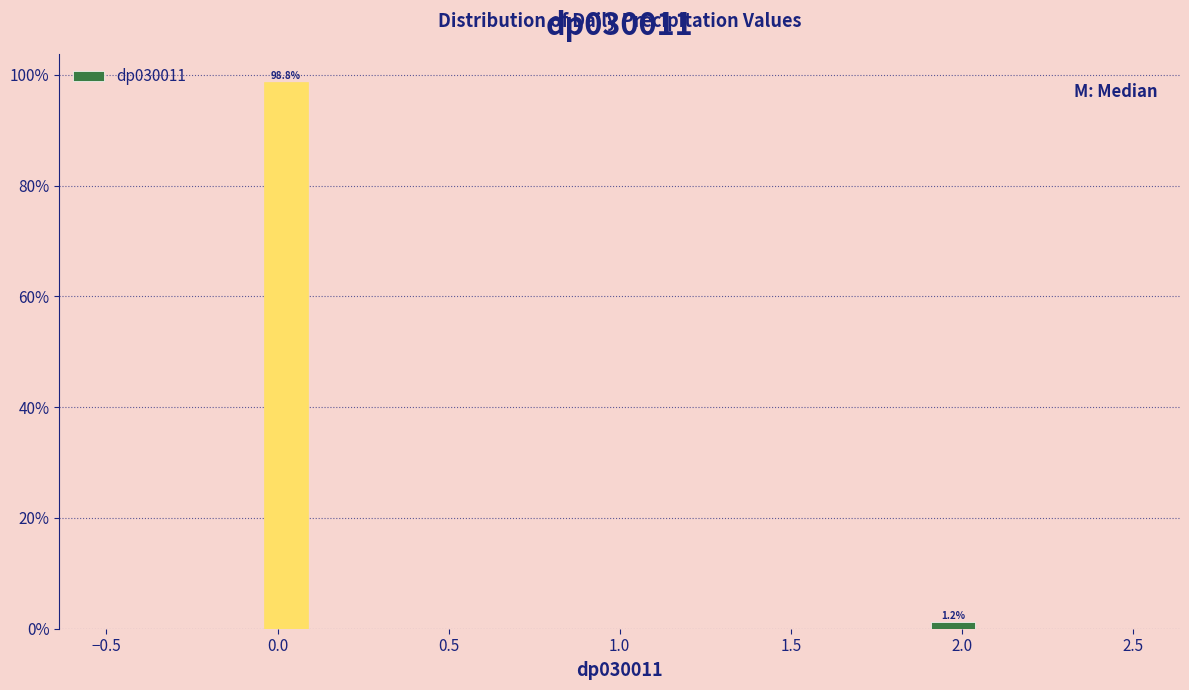

Around what value on the x-axis is the tallest bar? Give the approximate position of its centre, as read against the axis.

0.05